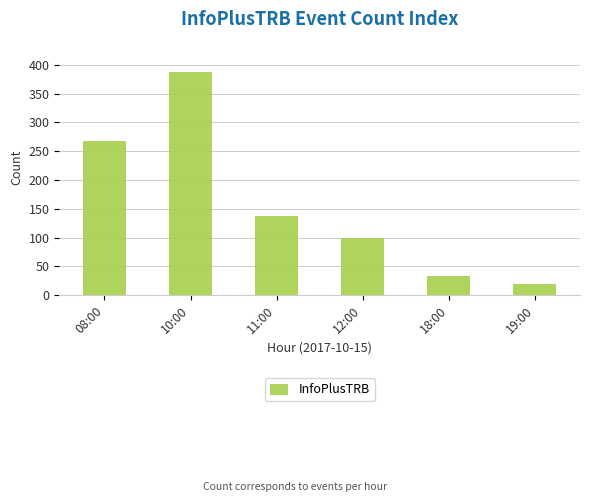

Which has a higher value, 12:00 or 18:00?

12:00